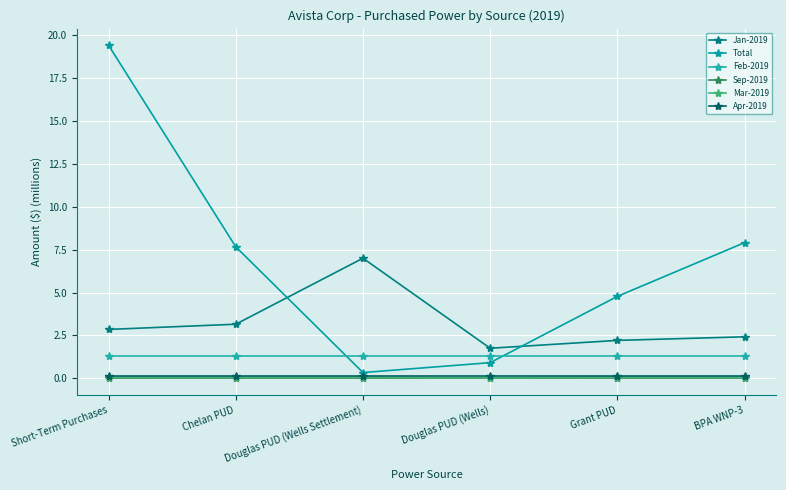

What is the total value across all series at BPA WNP-3?

11.8